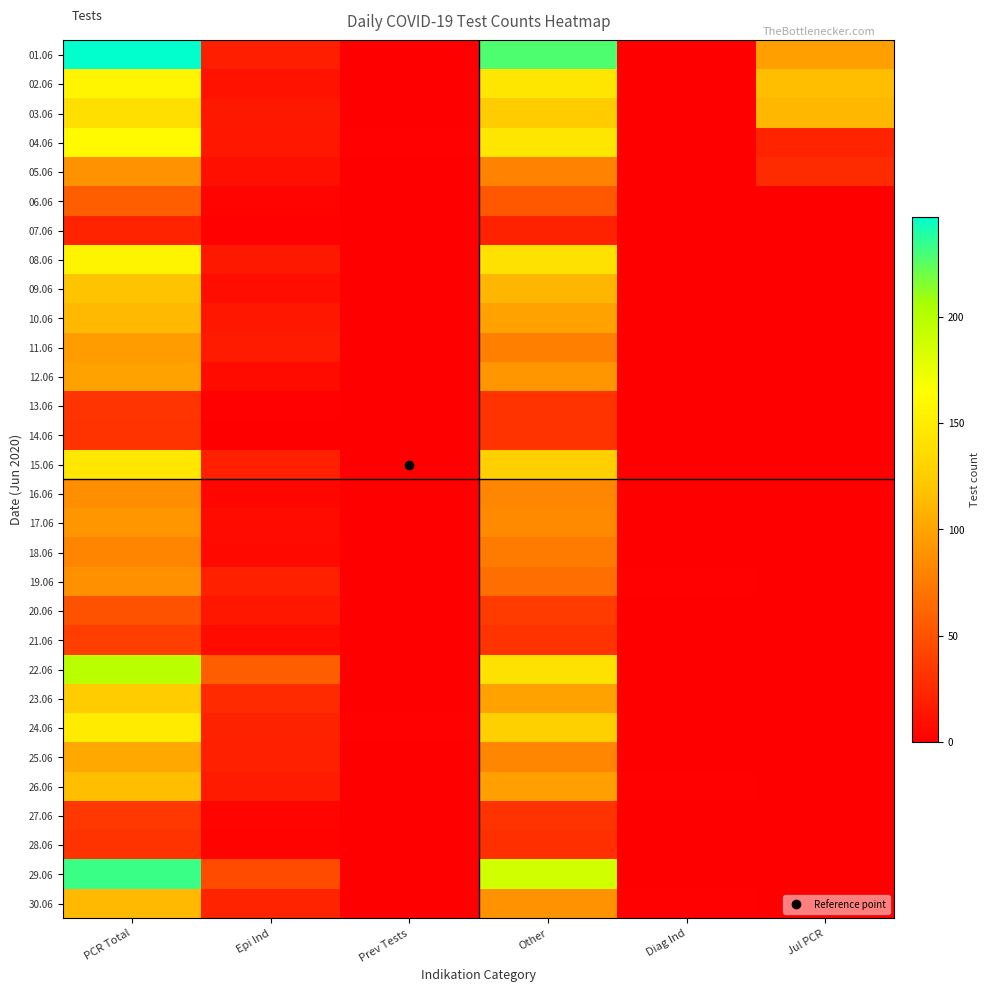

What is the total value across all series at Jul PCR?

373